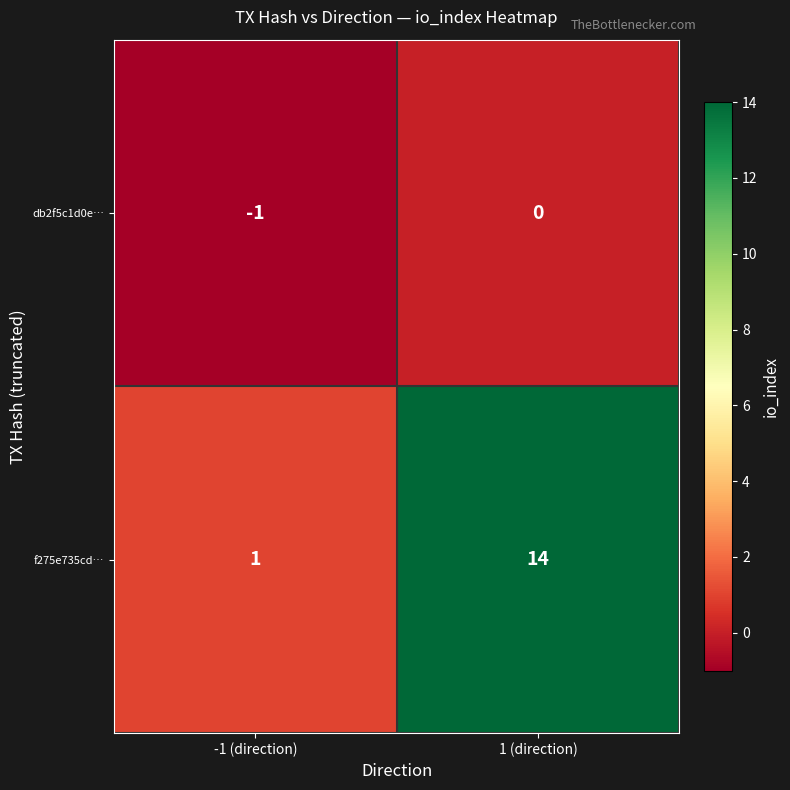

Which series has the largest total across all categories?

f275e735cd…